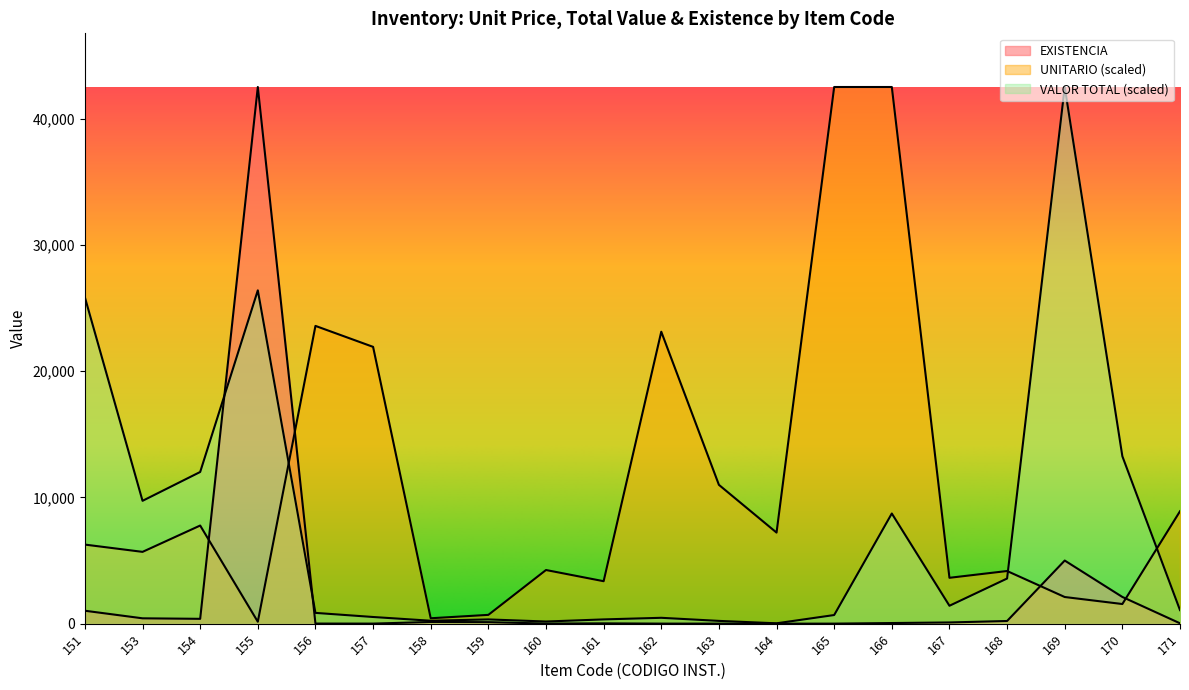

Count the number of categories in the chart.

20